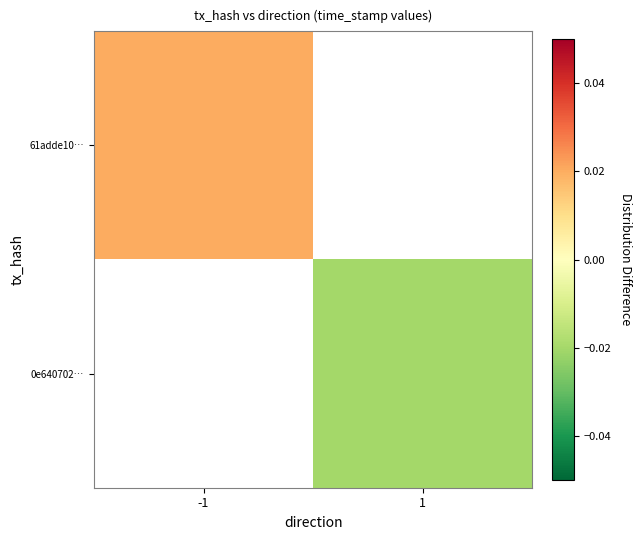

Is it true that 0e640702… equals -0.0 at 1?

True